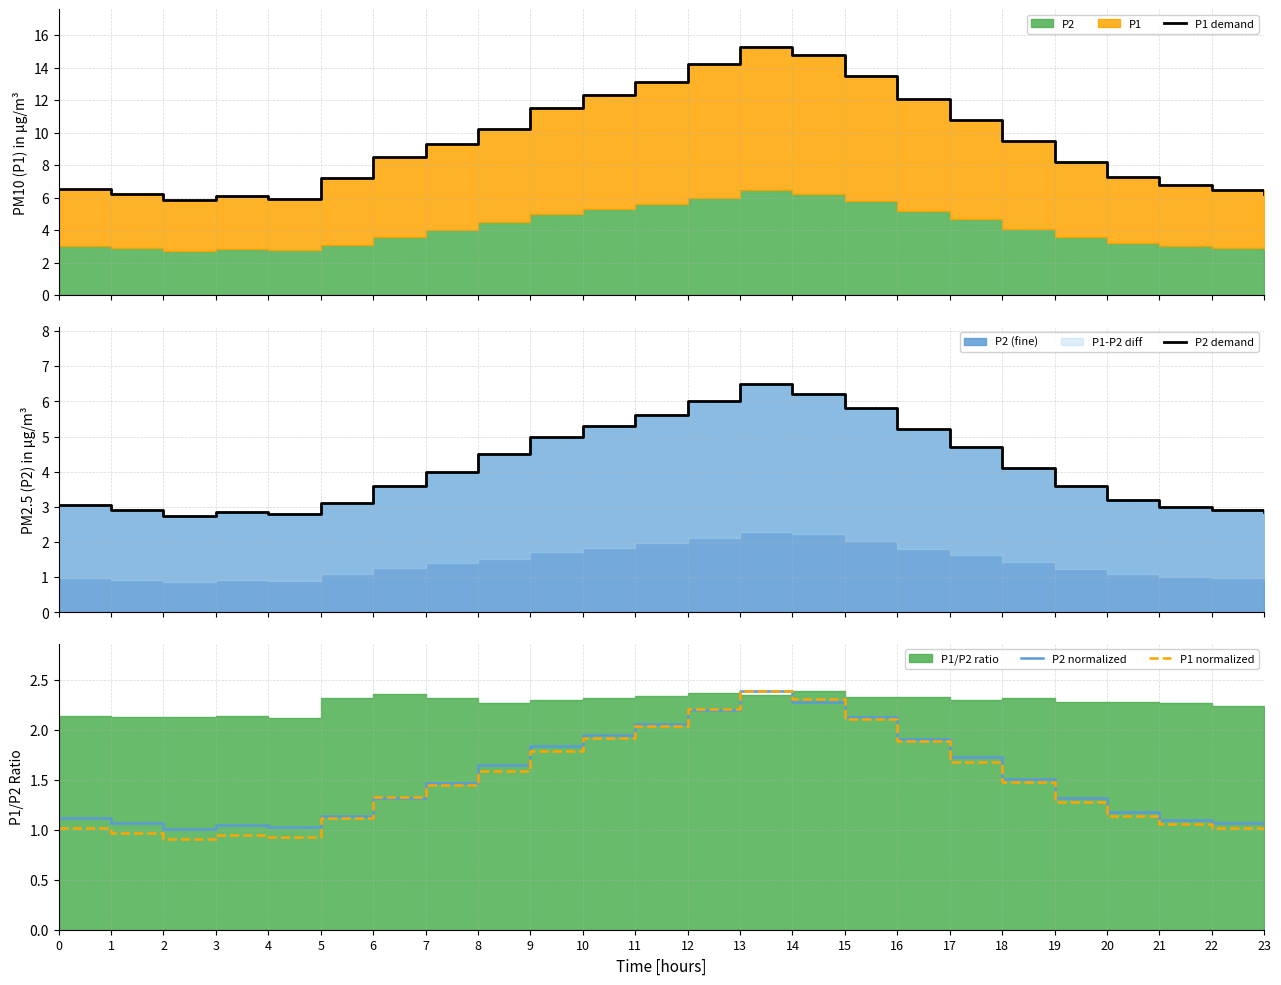

Does the chart have visible grid lines?

Yes